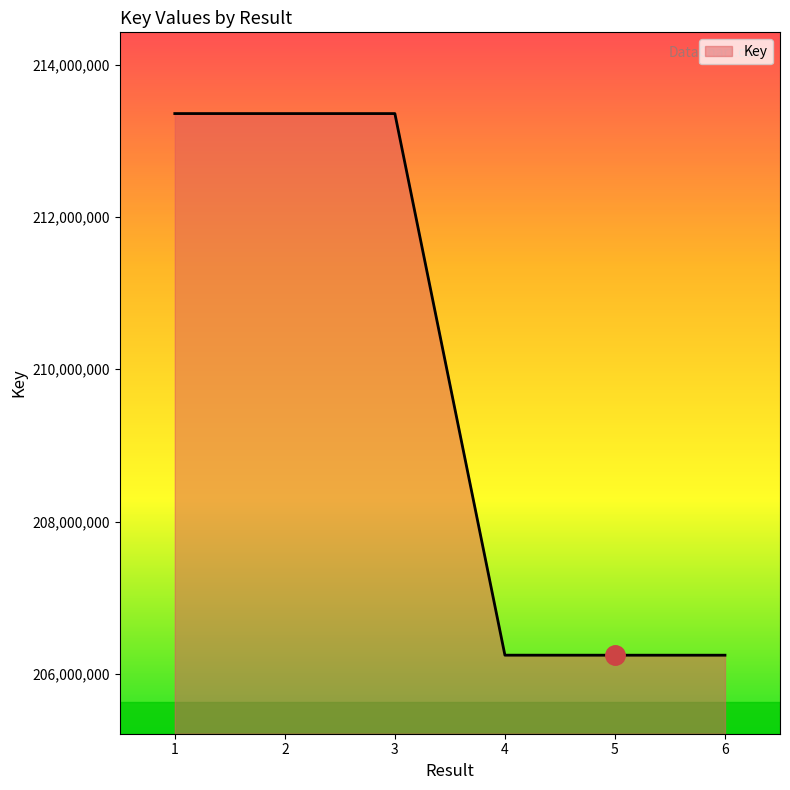

What is the maximum value shown in the chart?

213358018